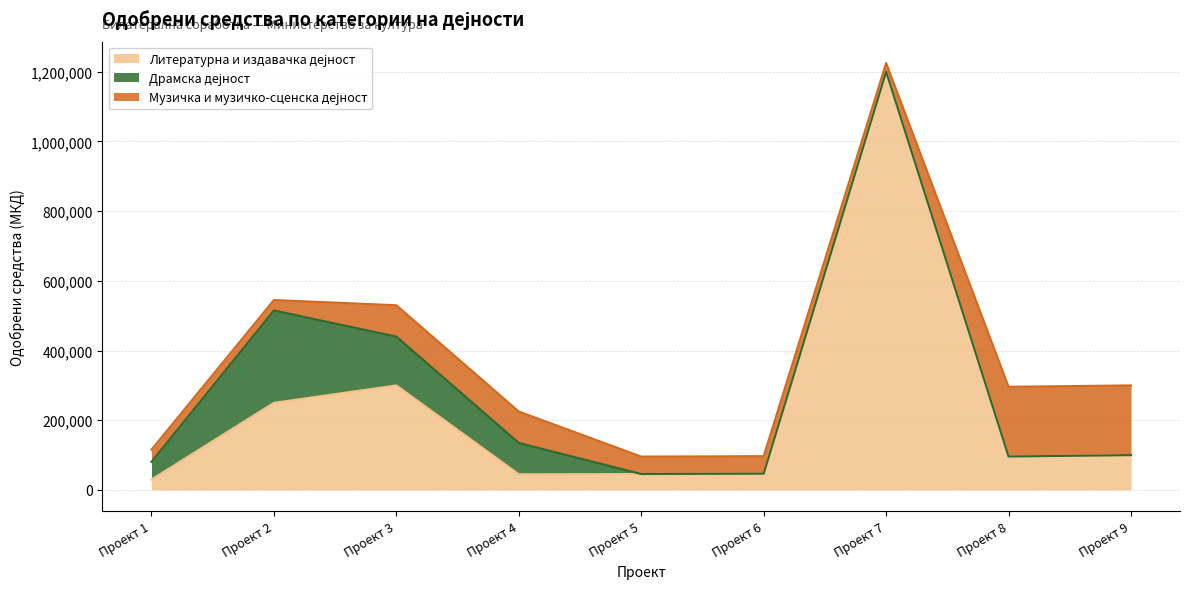

Is the value of Музичка и музичко-сценска дејност at Проект 5 greater than the value of Литературна и издавачка дејност at Проект 4?

Yes